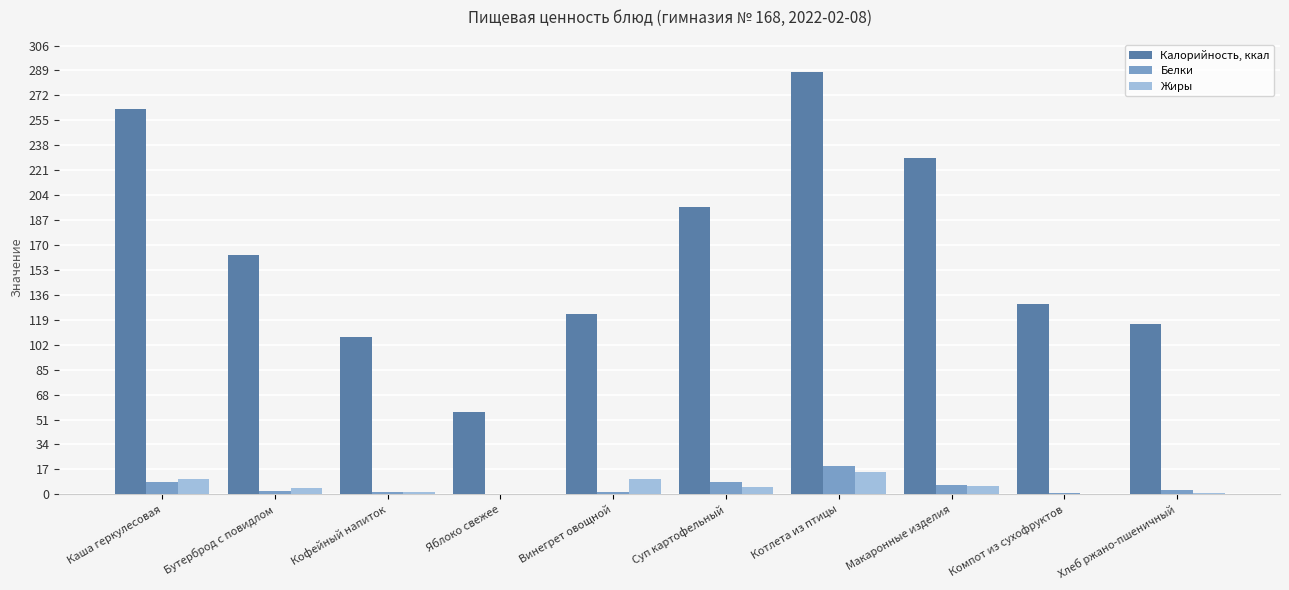

Is it true that Калорийность, ккал equals 55.4 at Винегрет овощной?

False